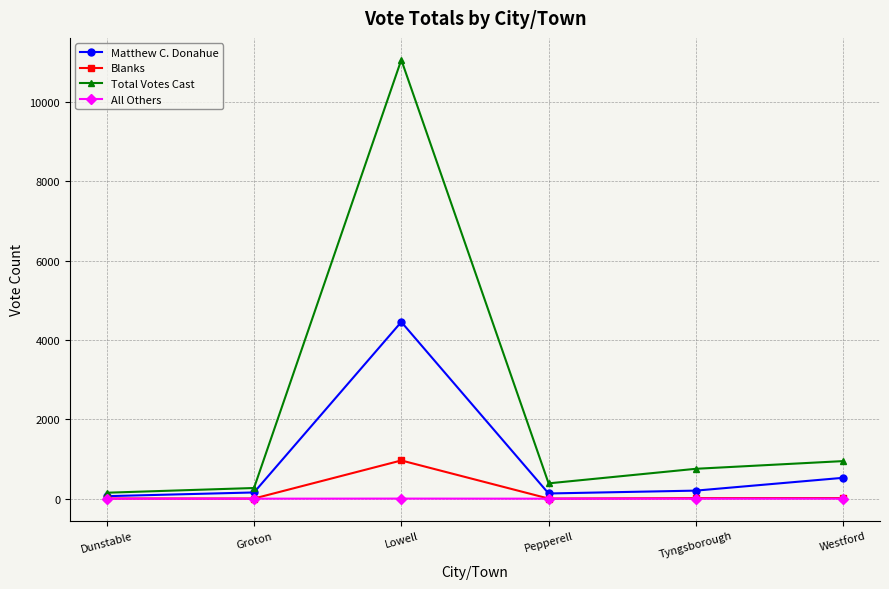

What is the highest value of the Total Votes Cast series?

11058